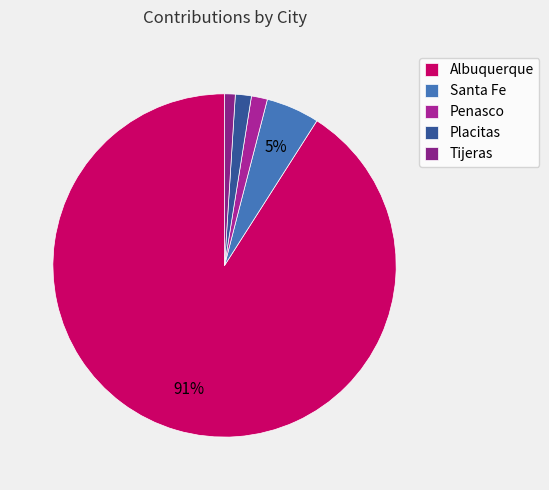

To the nearest percent, what is the difference between the Penasco and Tijeras slice percentages?

1%